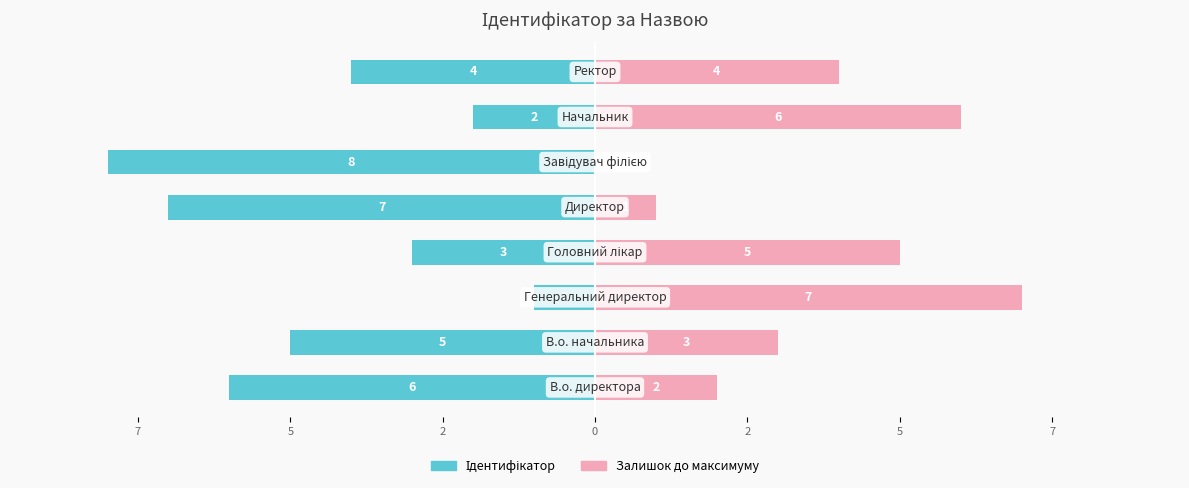

What is the minimum value shown in the chart?

-8